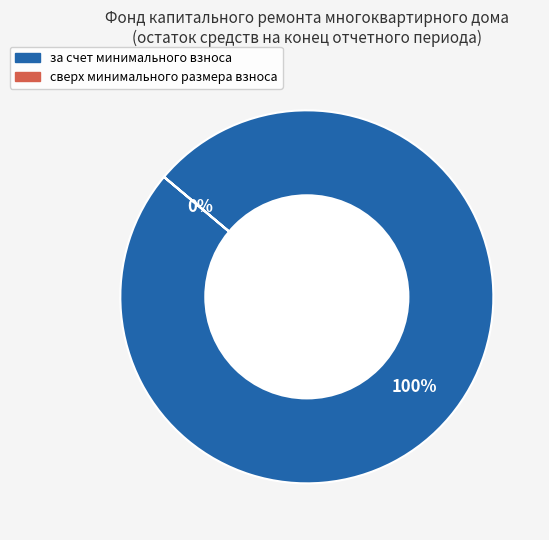

The сверх минимального размера взноса slice represents 1% of the pie. True or false?

False